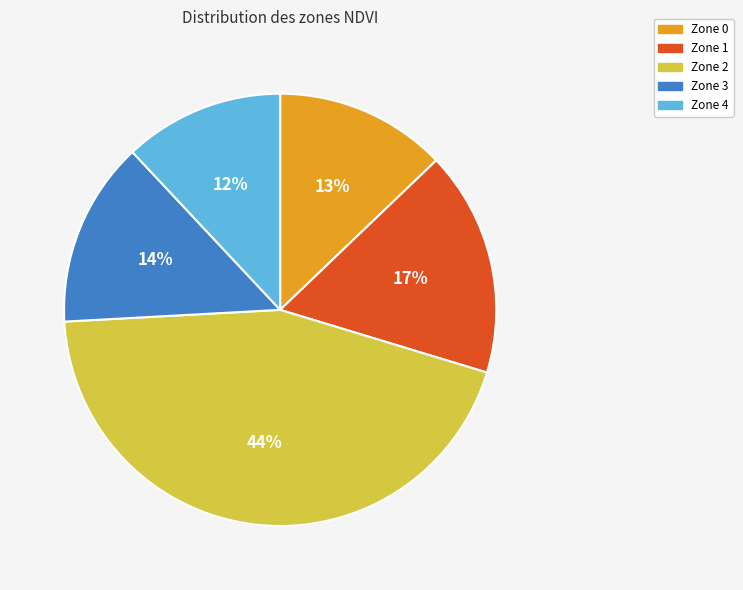

Is the sum of Zone 2 and Zone 1 greater than half?

Yes